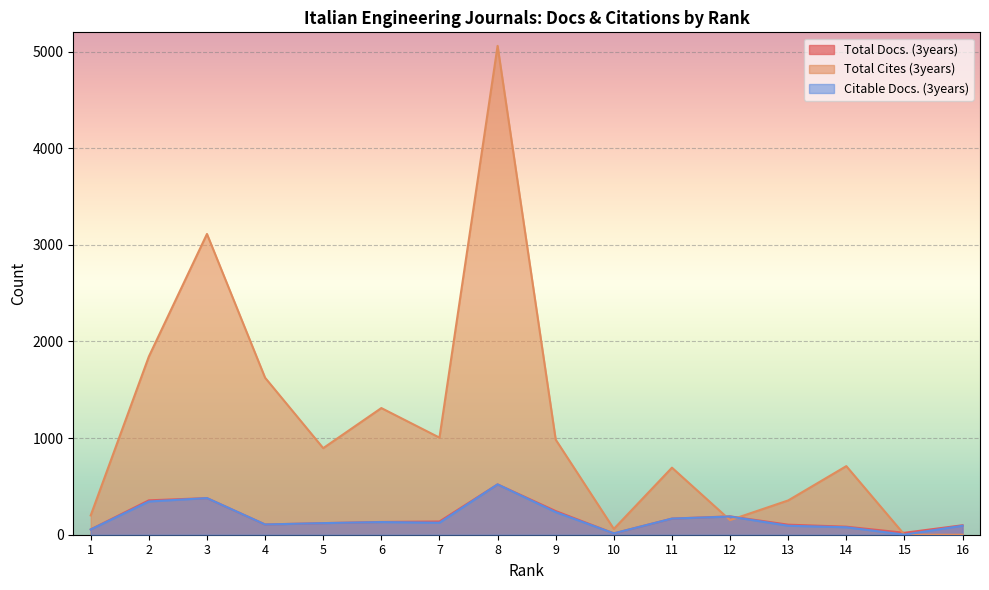

Rank the series at 2 from lowest to highest value.

Citable Docs. (3years), Total Docs. (3years), Total Cites (3years)